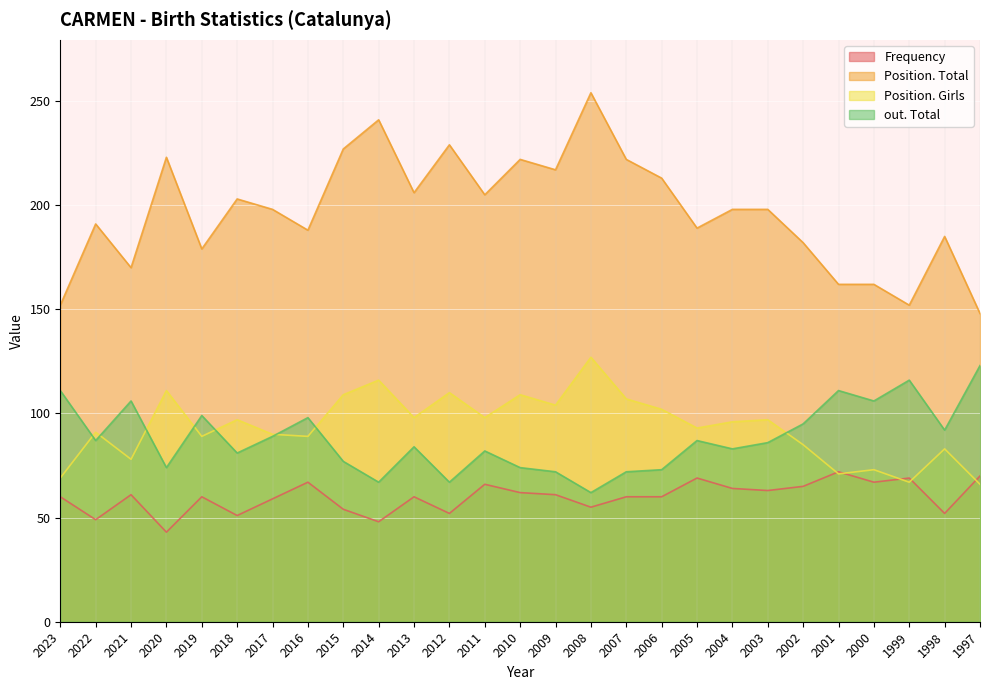

Where is the first local minimum for Position. Girls?

2021